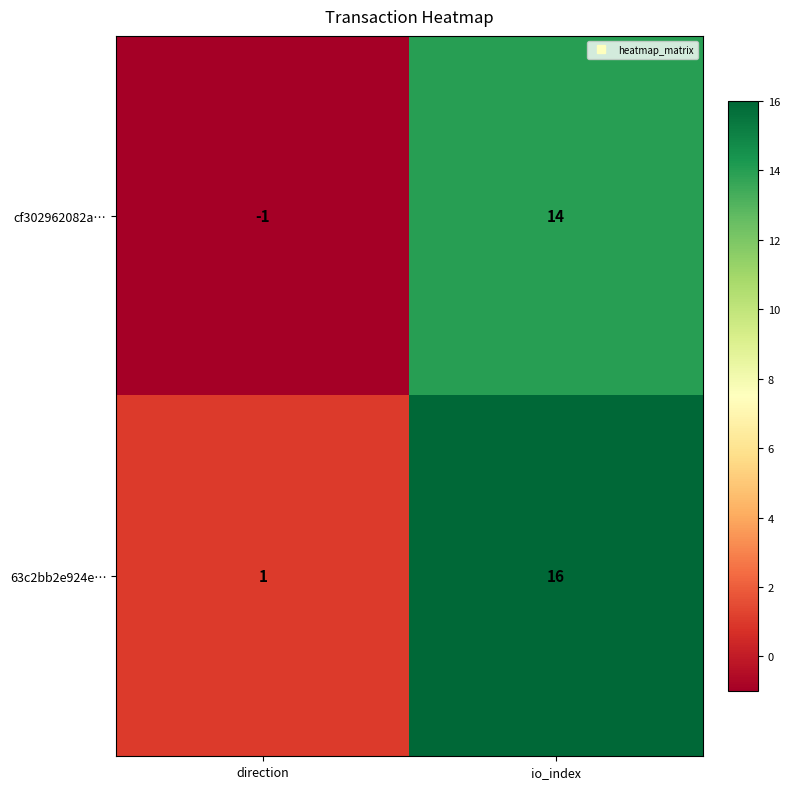

What is the greatest value displayed?

16